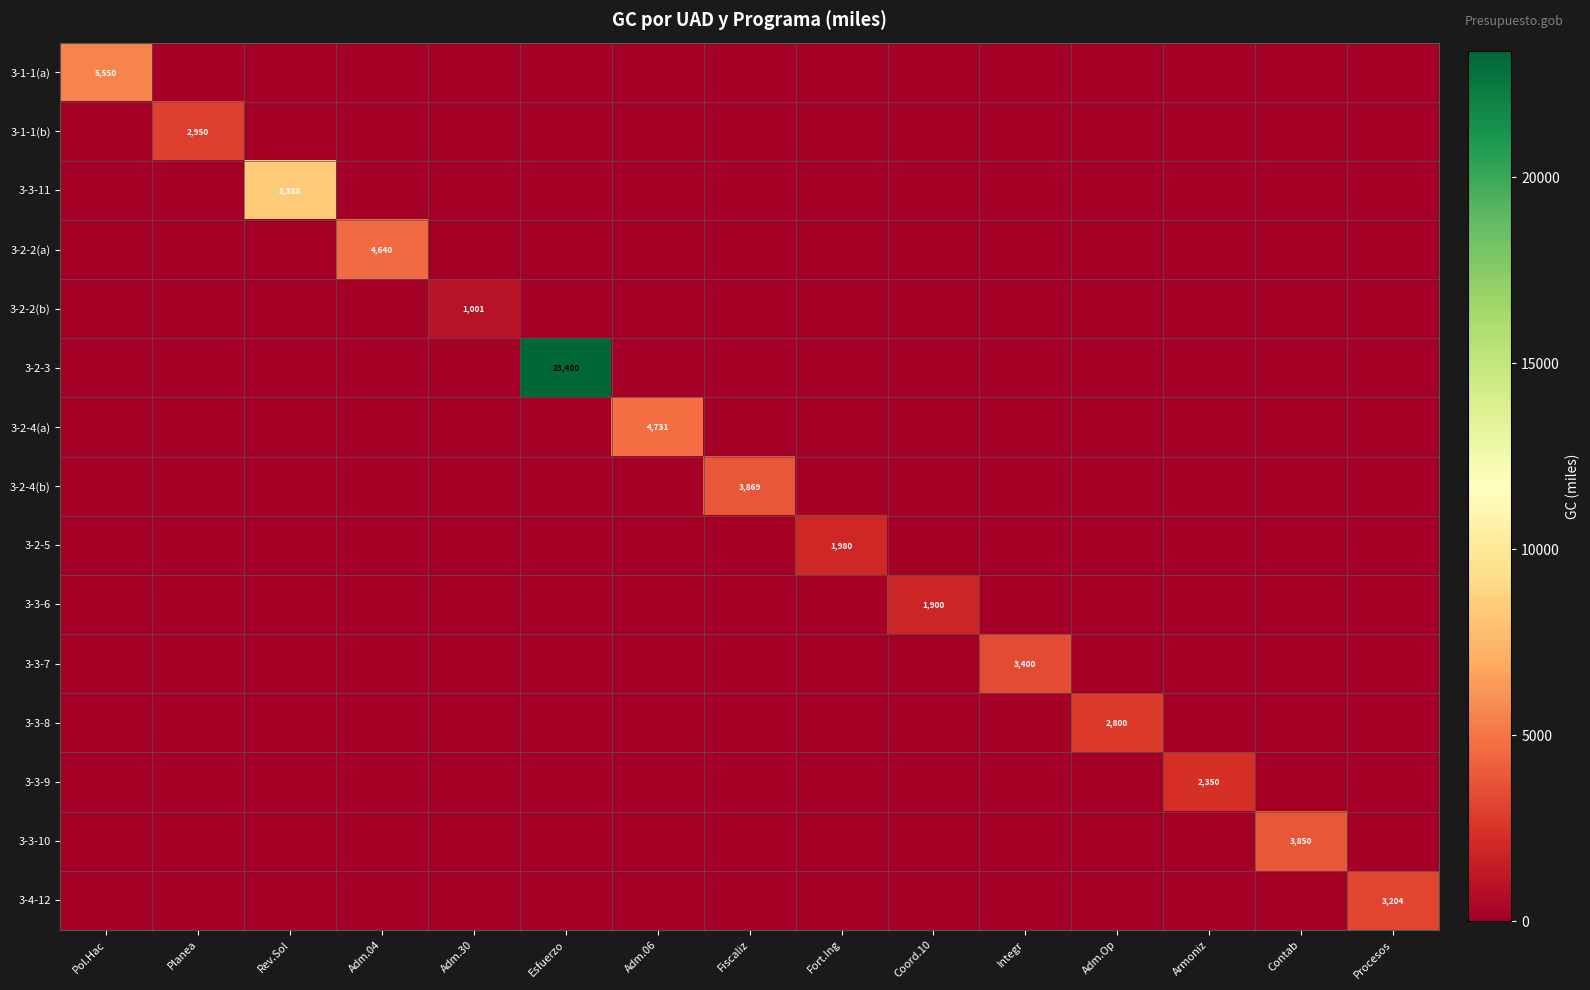

What is the difference between the highest and lowest values at Armoniz?

2350.0